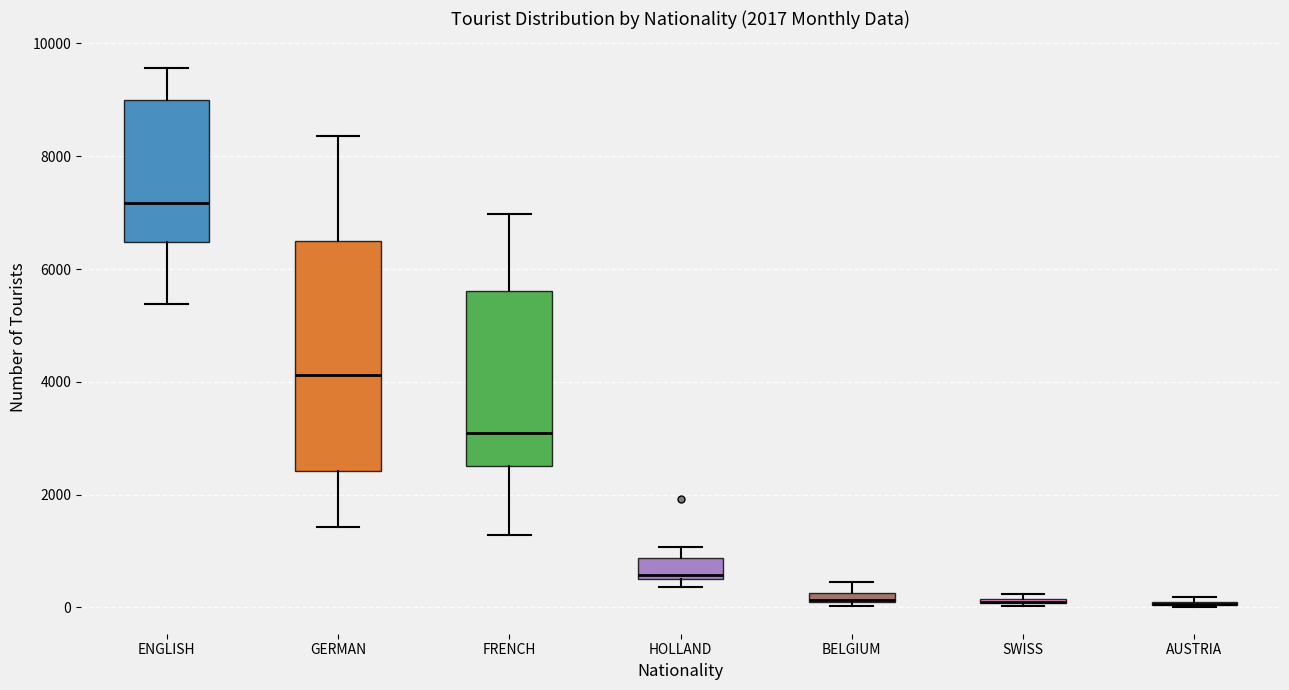

Where is the lower edge of the box for BELGIUM on the y-axis? The values are not printed on the chart, so give them approximately, as read against the axis.

0